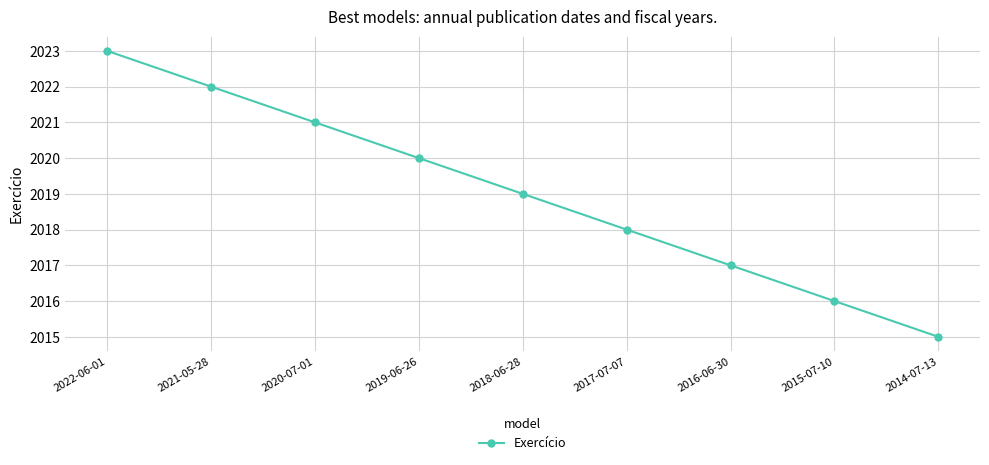

True or false: the data has more than 0 interior local peaks.

False